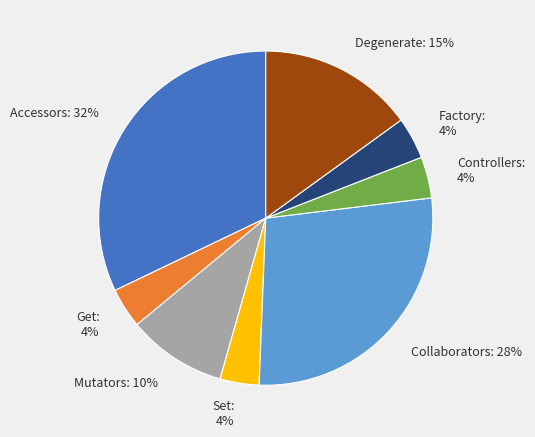

To the nearest percent, what portion does Factory represent?

4%